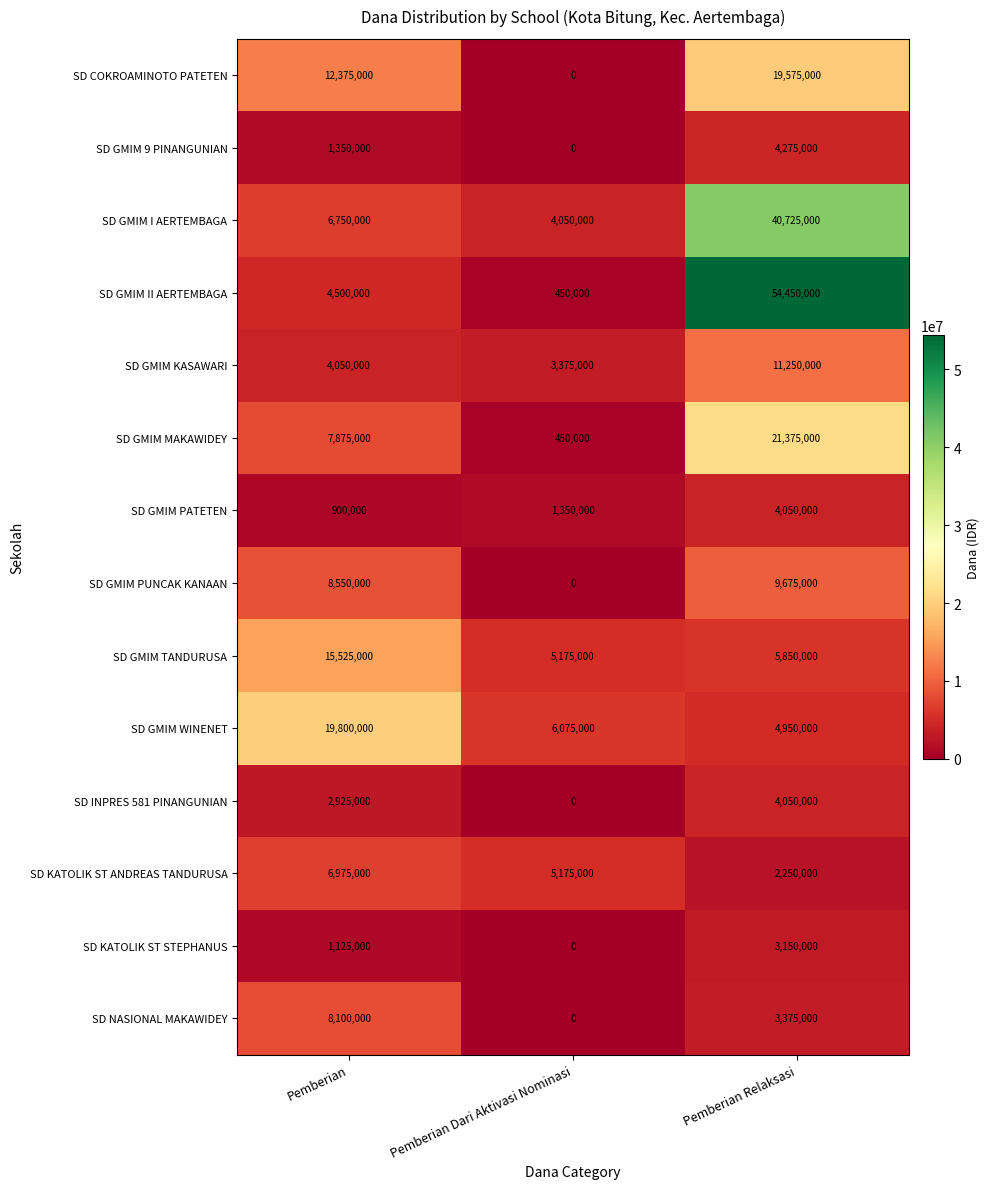

True or false: SD KATOLIK ST ANDREAS TANDURUSA has a value of 5175000 at Pemberian Dari Aktivasi Nominasi.

True